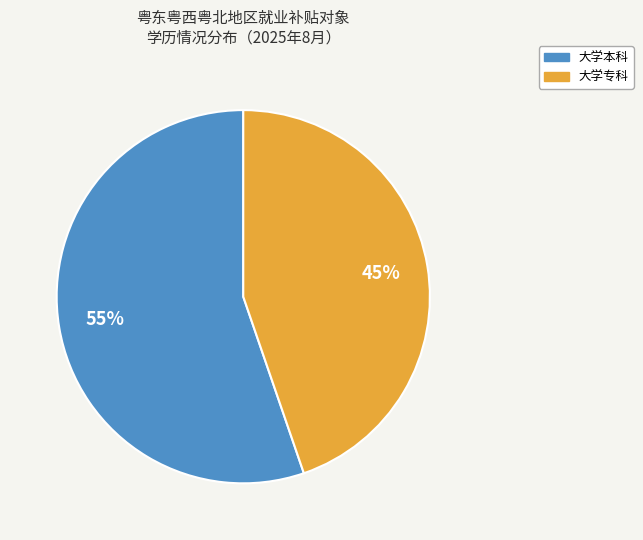

Which category has the biggest portion of the pie?

大学本科